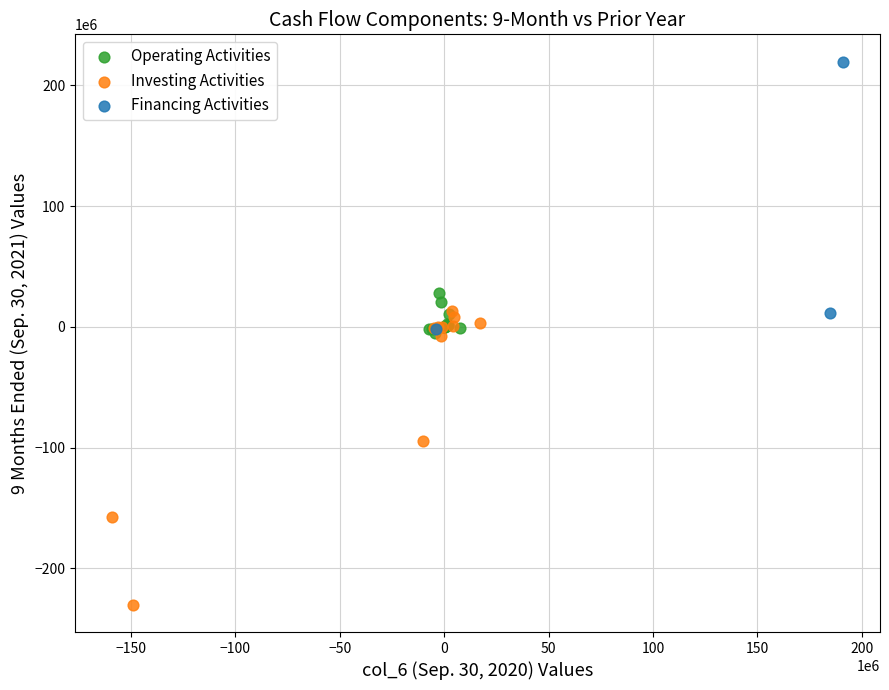

Which series has the widest spread of Y values?

Investing Activities